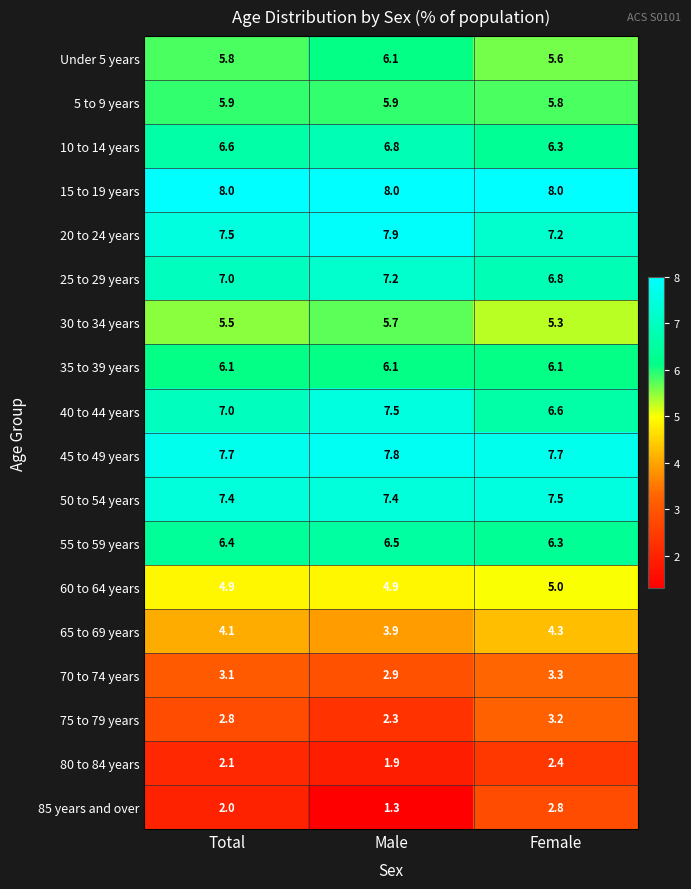

What is the sum of the 65 to 69 years values at Female and Male?

8.2